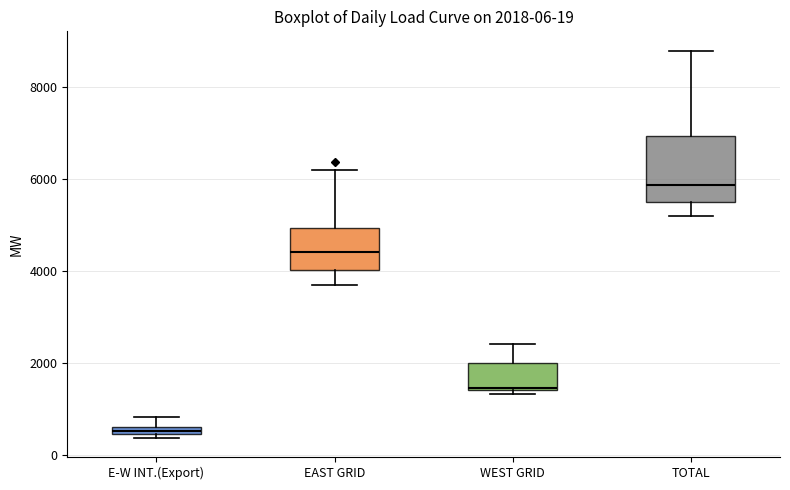

Which box has the highest median line?

TOTAL